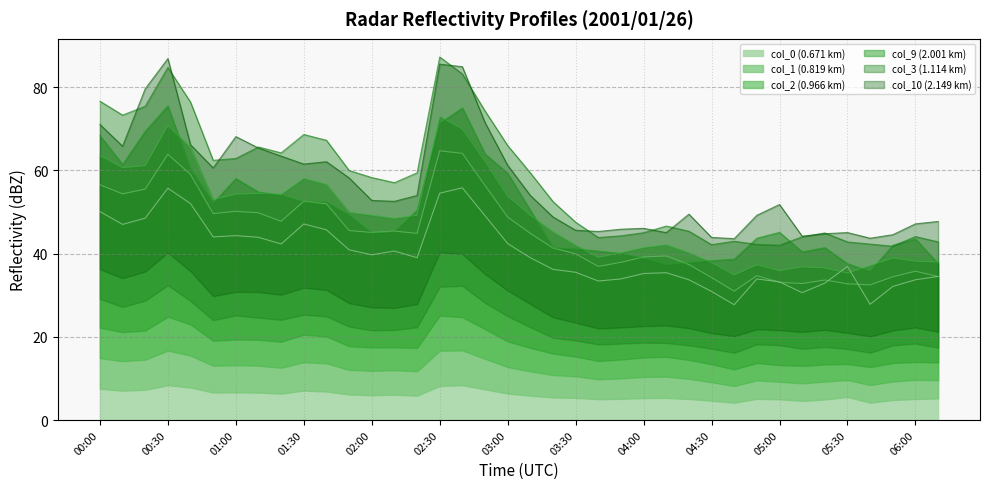

The value of col_0 (0.671 km) at 00:30 is 55.7. True or false?

True